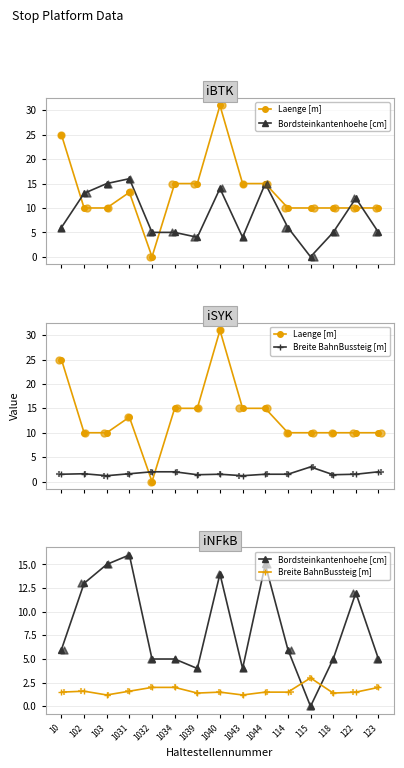

Which series contains the lowest Y value?

Laenge [m]